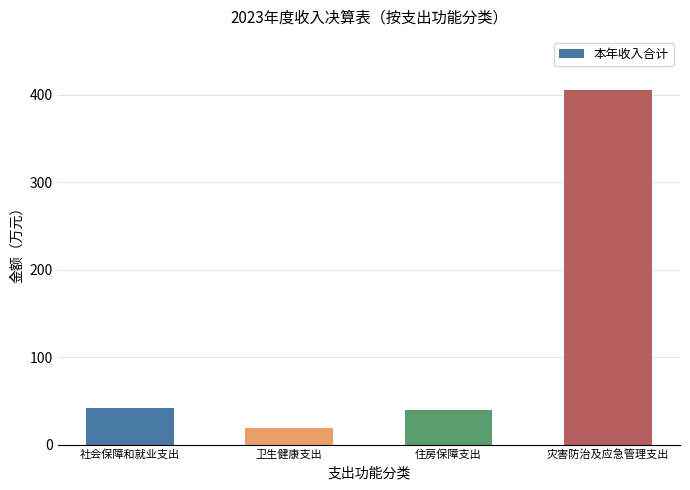

Are the bars horizontal?

No